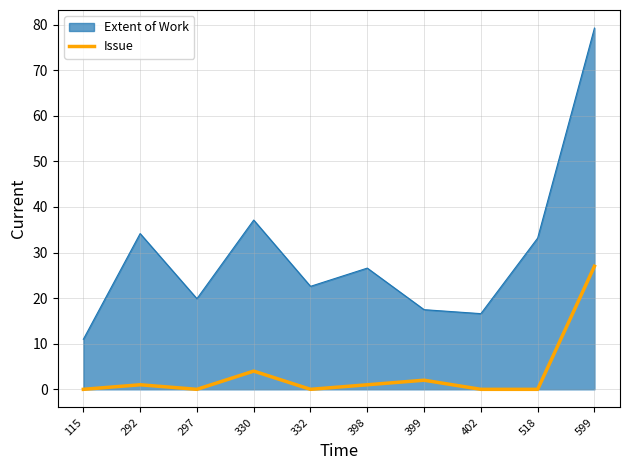

The value of Extent of Work at 297 is 19.9. True or false?

True